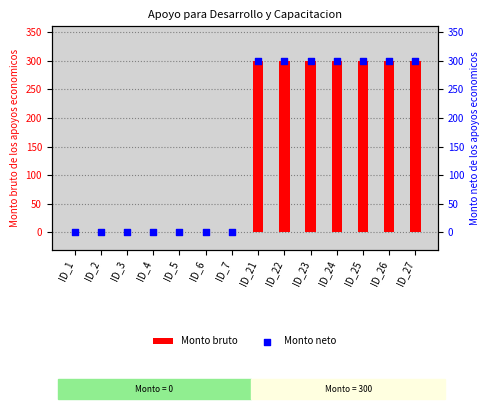

Is the value of Monto bruto at ID_5 greater than the value of Monto neto at ID_4?

No